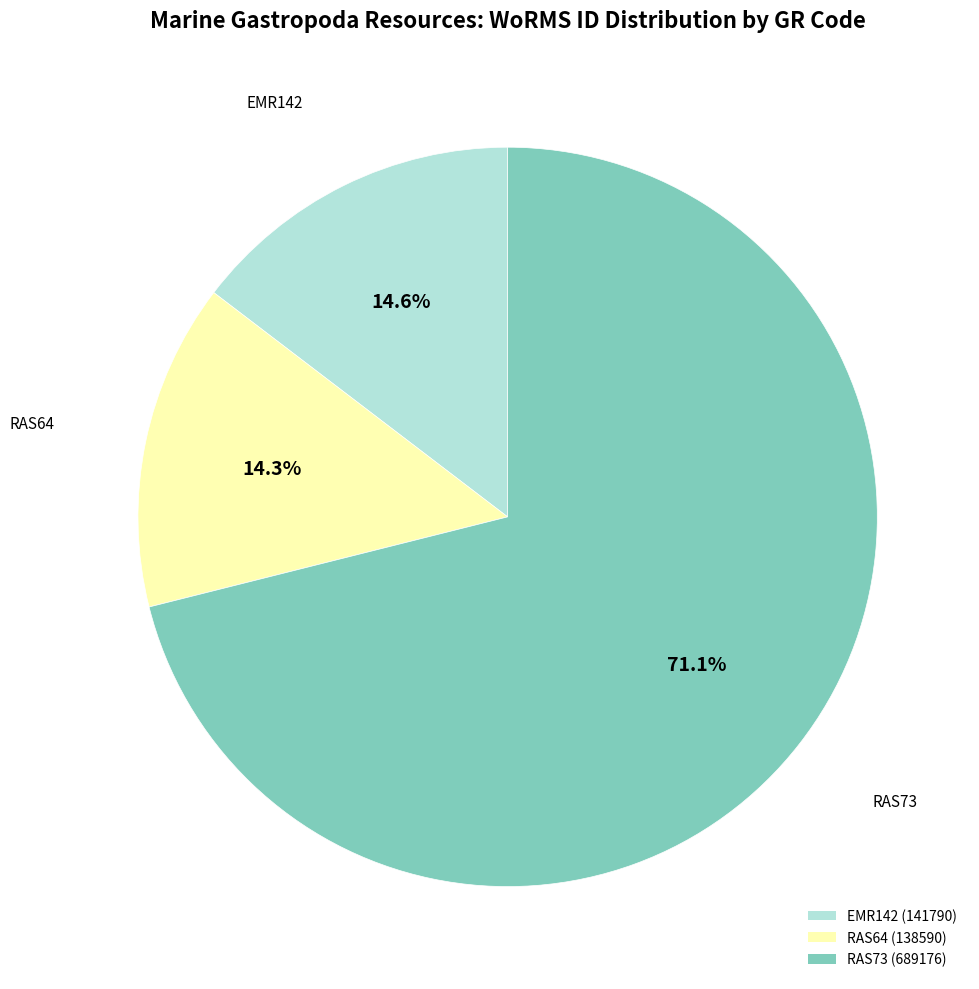

What is the largest slice in the pie chart?

RAS73